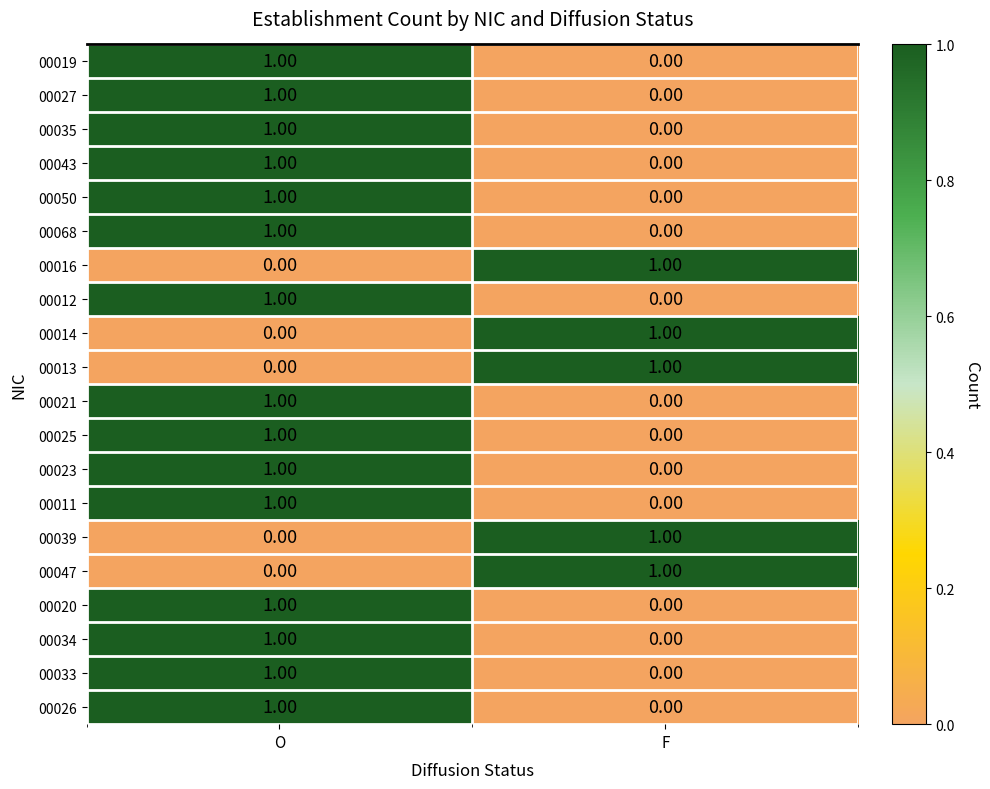

Is the value of 00039 at F greater than the value of 00021 at F?

Yes